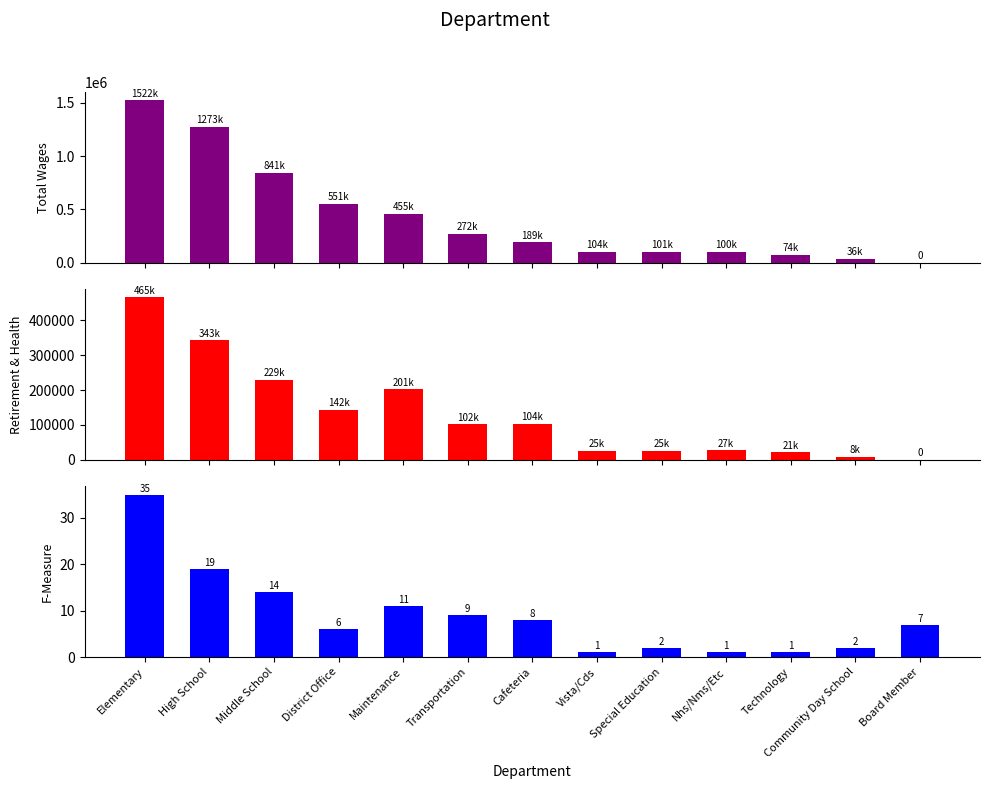

What is the label of the 7th bar from the left?

Cafeteria